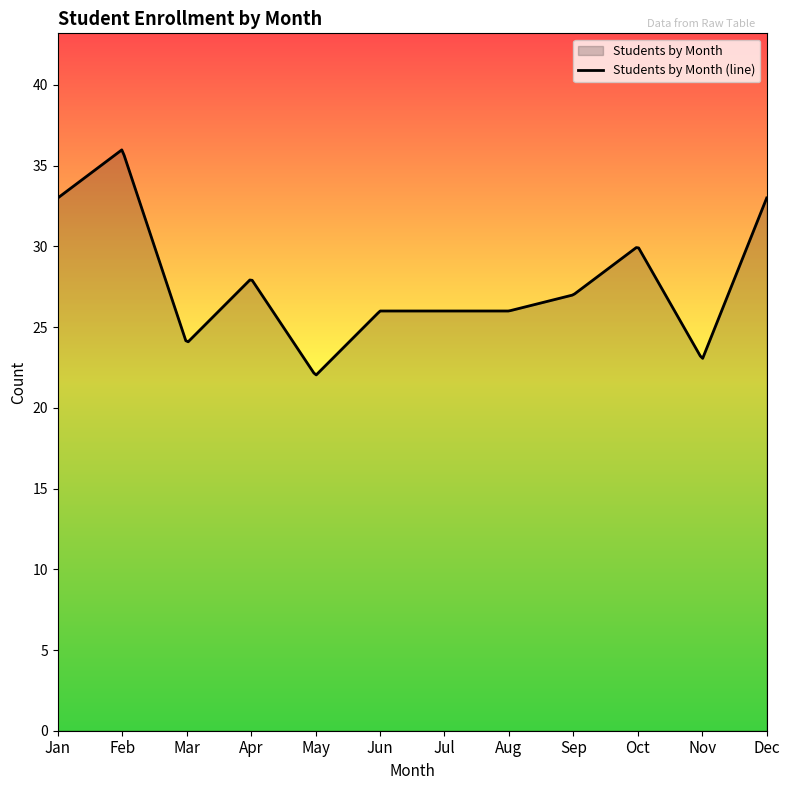

Where is the data nearest to the value 29?

Apr